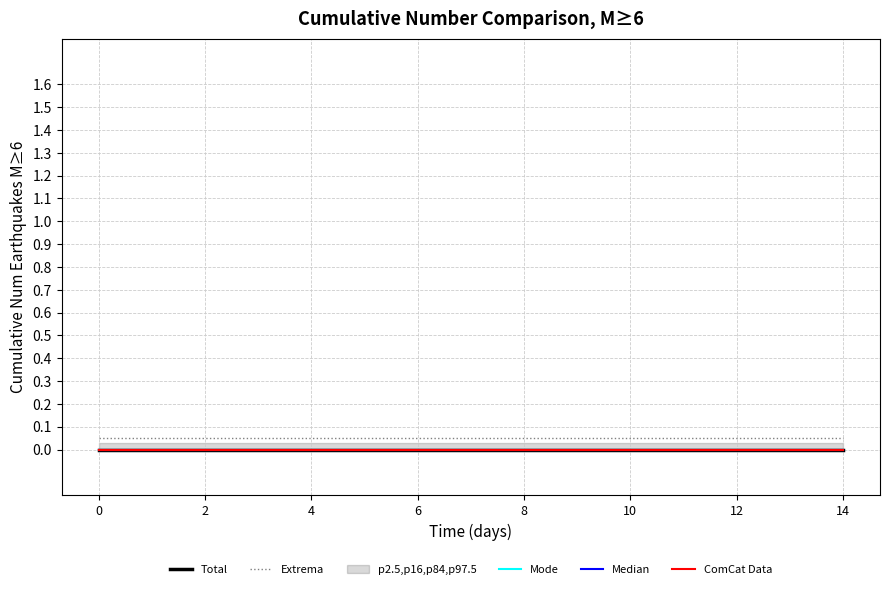

Which has a higher value, 12 or 4?

12